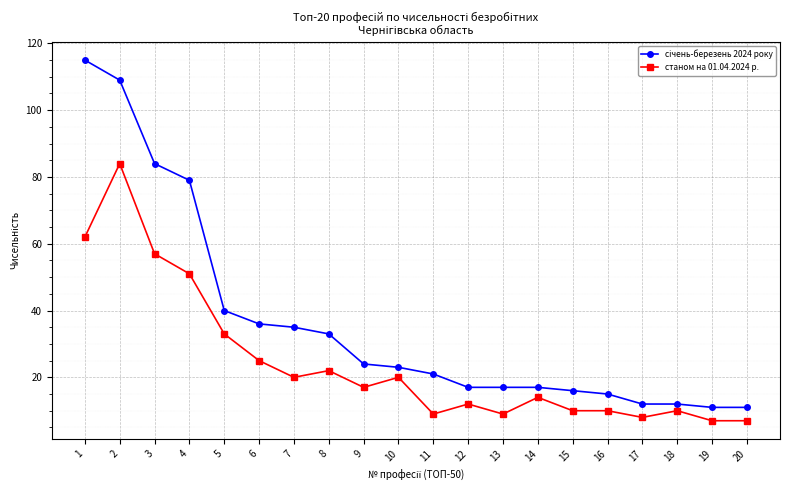

At how many categories does at least one series exceed 43?

4